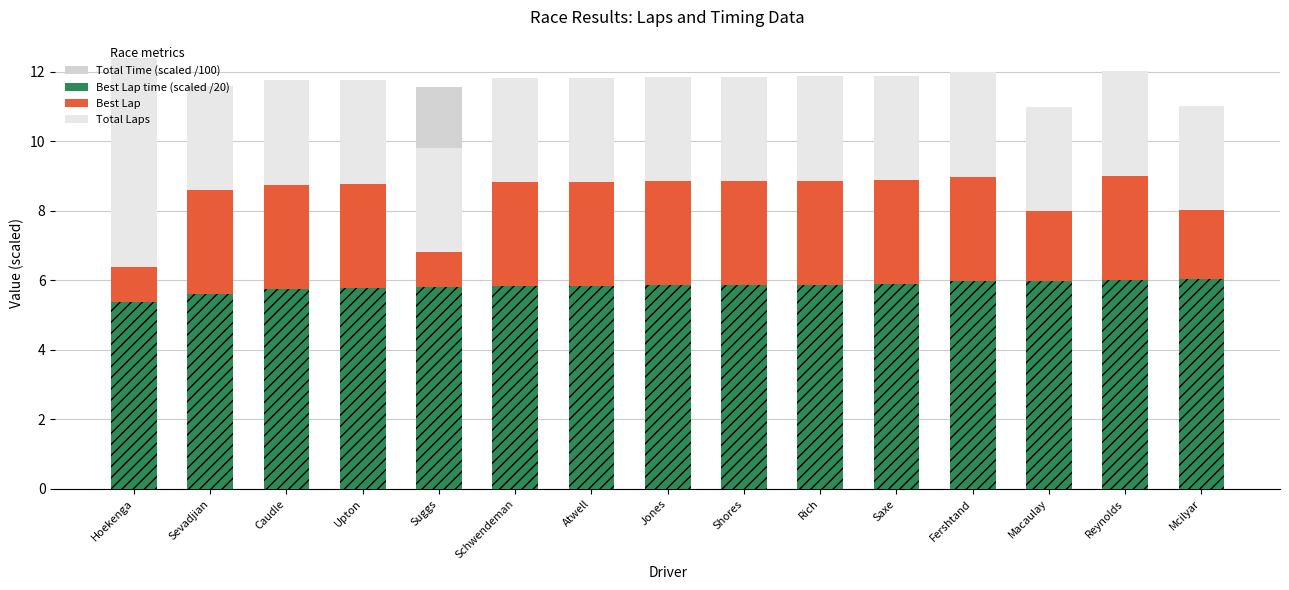

How many series are shown in this chart?

4